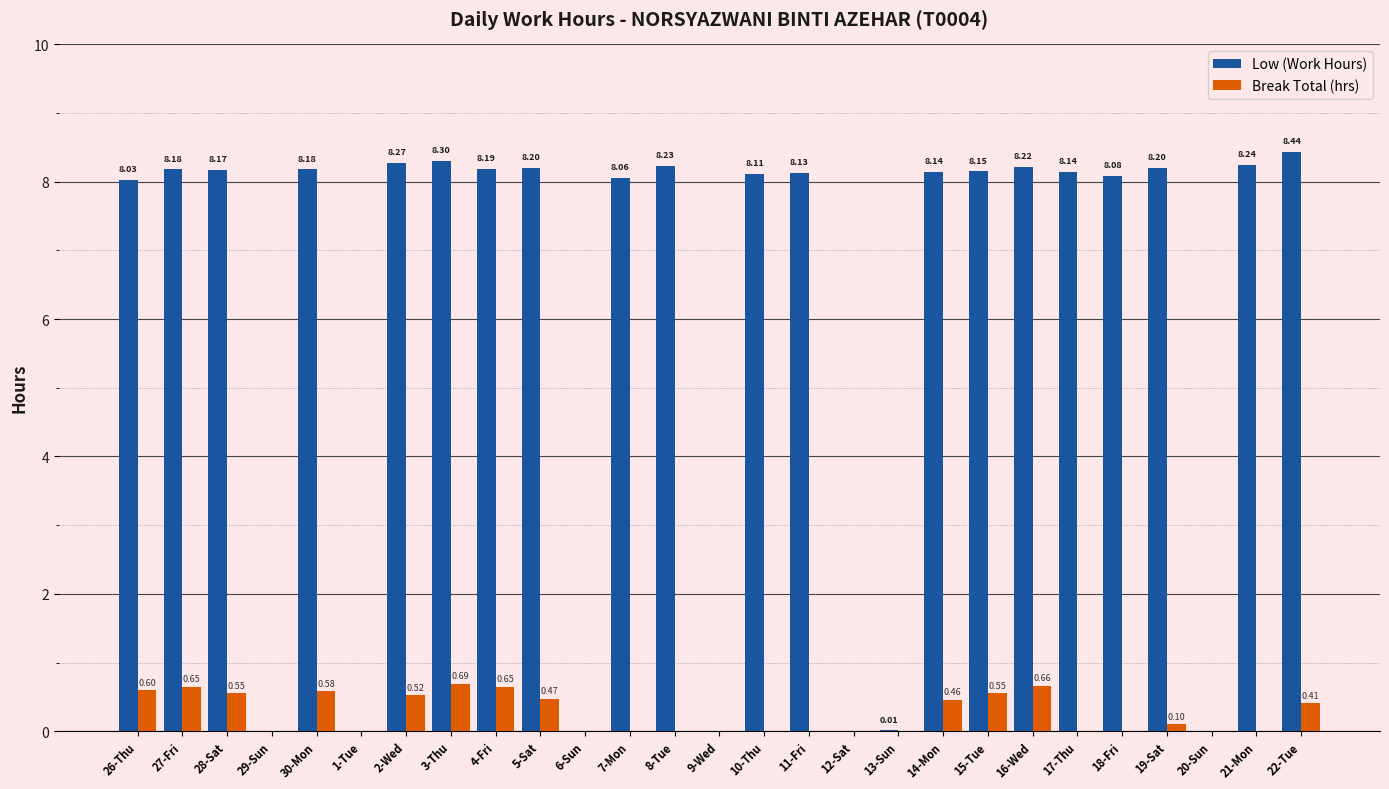

What is the sum of all Low (Work Hours) values?

163.7